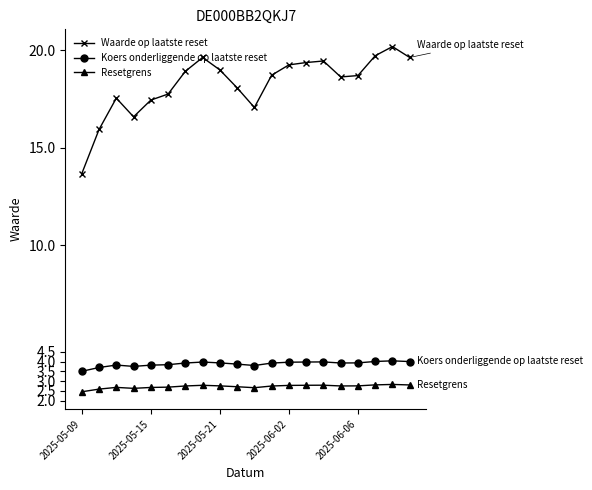

What is the smallest value displayed?

2.5